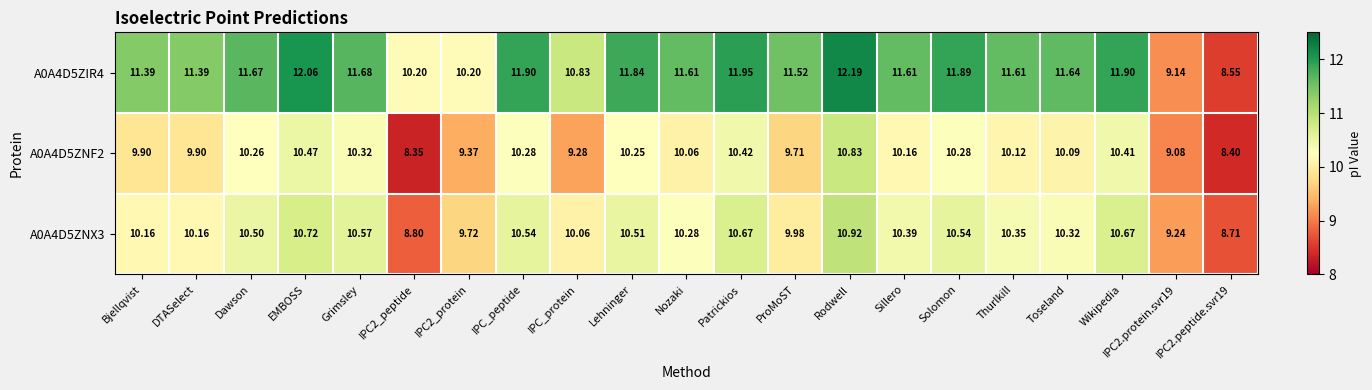

Count the number of data series in this chart.

3